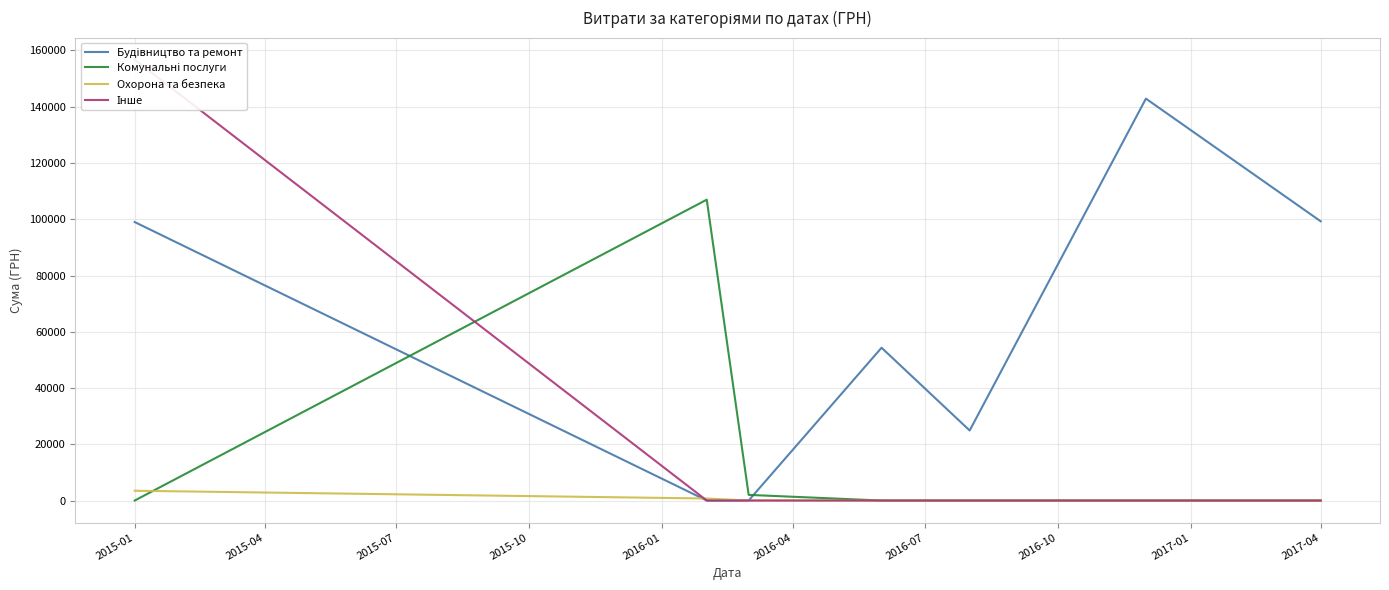

What is the average value of the Інше series?

22387.9